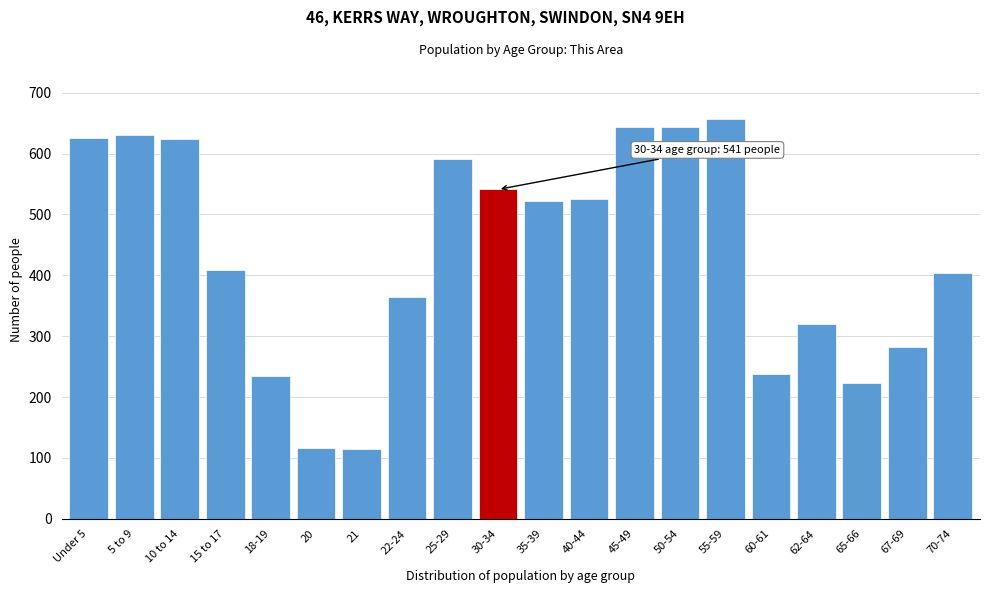

What is the value of the 19th bar from the left?

282